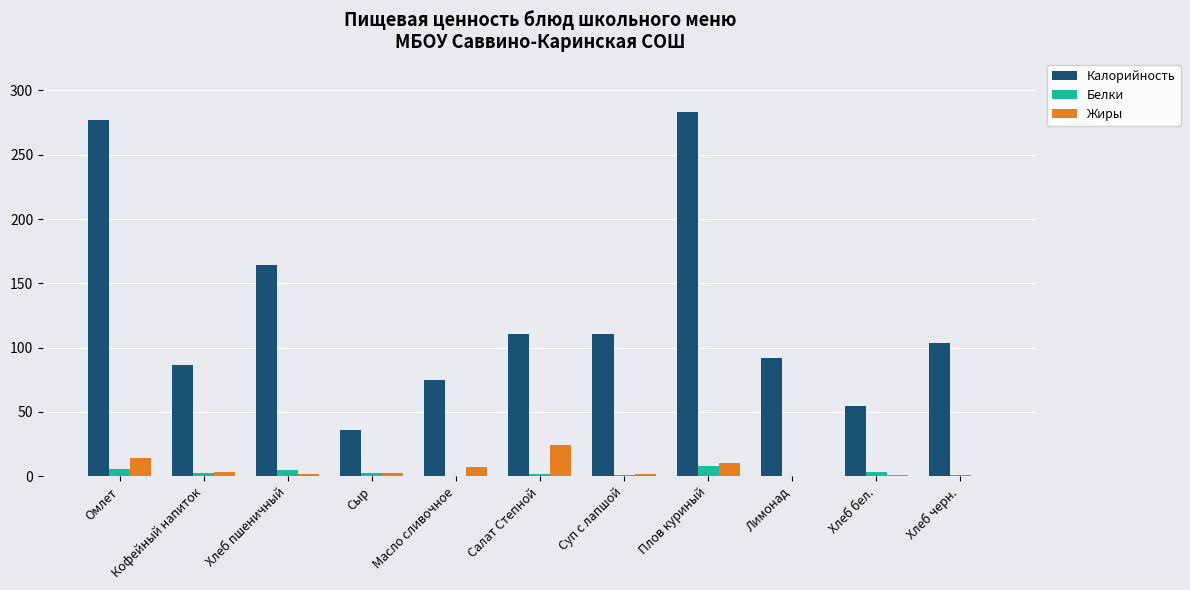

Which series has the largest total across all categories?

Калорийность